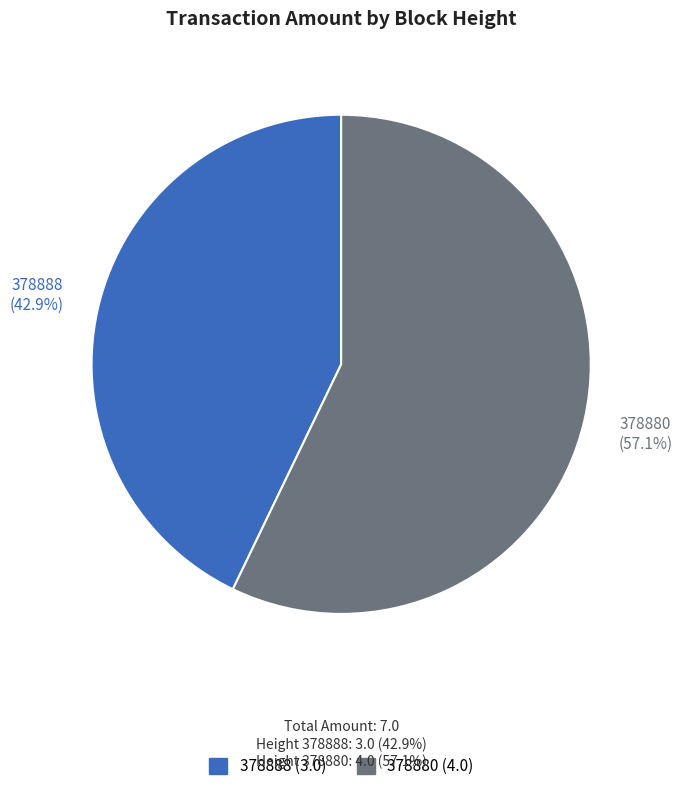

To the nearest percent, what is the difference between the 378888 and 378880 slice percentages?

14%